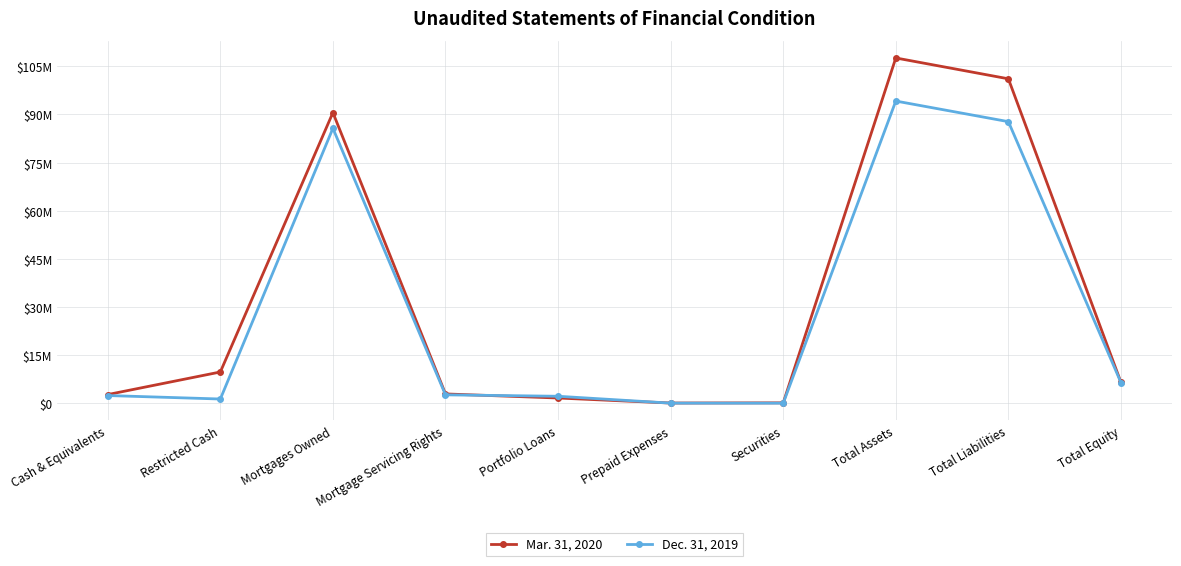

Is this an area chart (filled region under the line)?

No